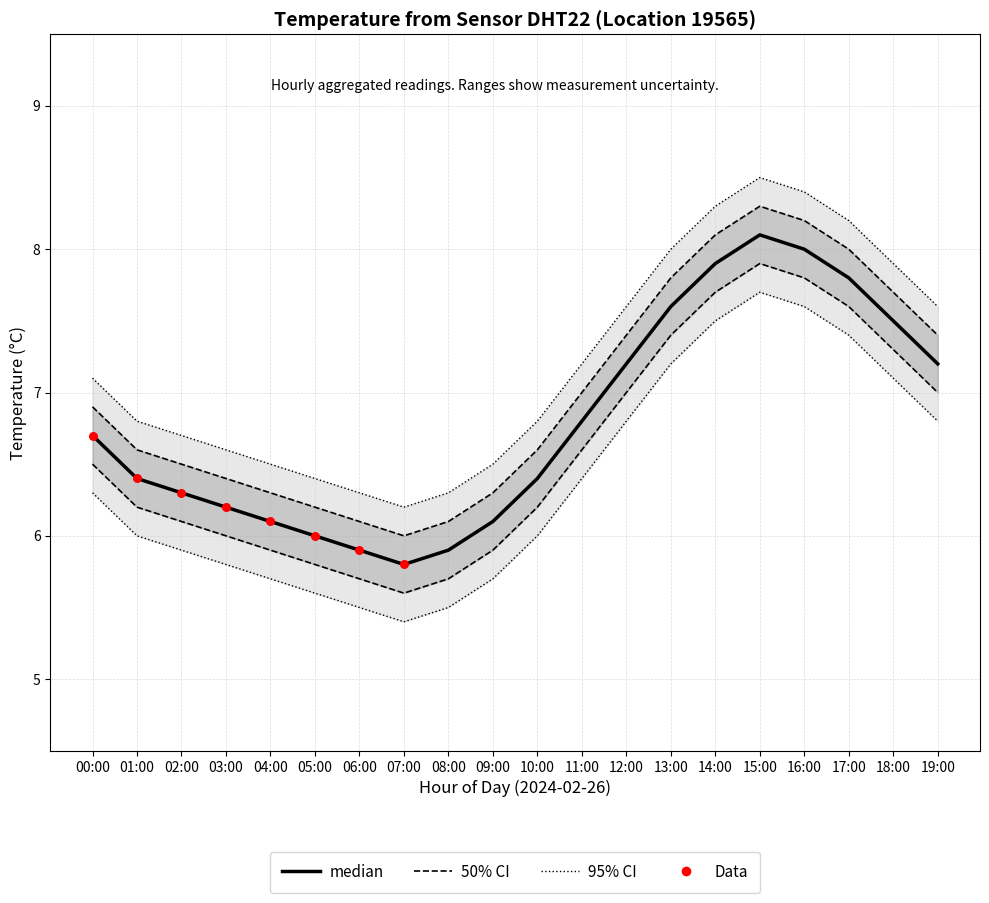

At how many categories does at least one series exceed 7?

10